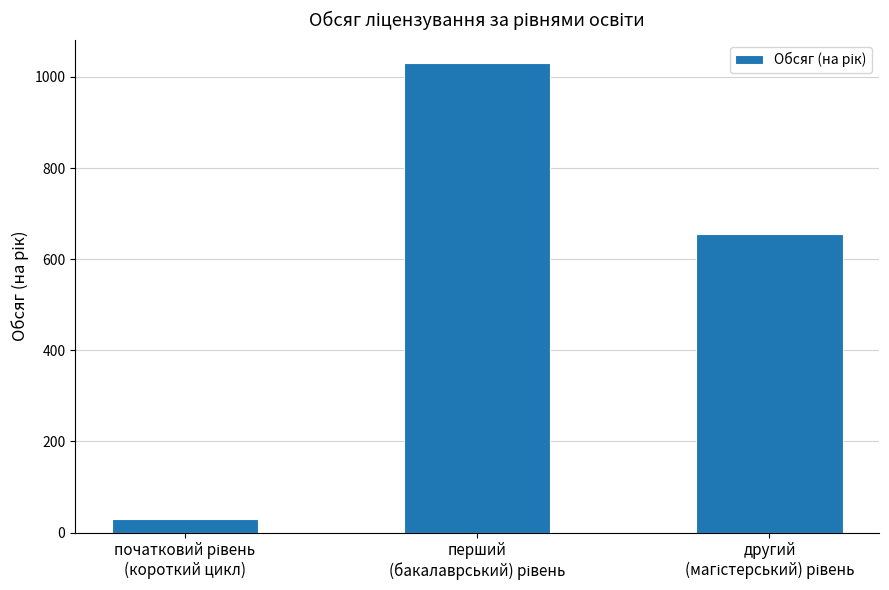

What is the difference between the maximum and minimum values?

1000